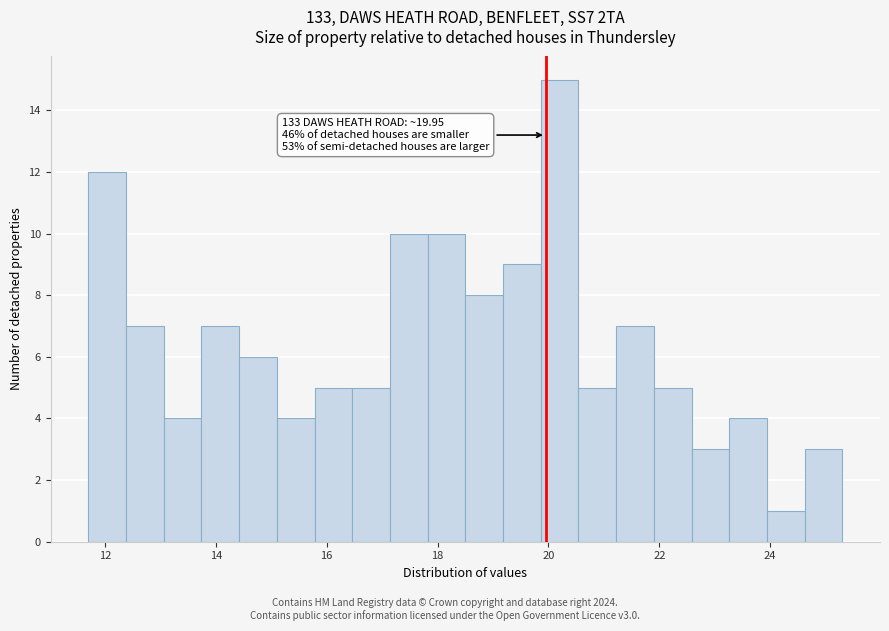

Read against the x-axis, roughly where is the centre of the tallest bar?

20.2